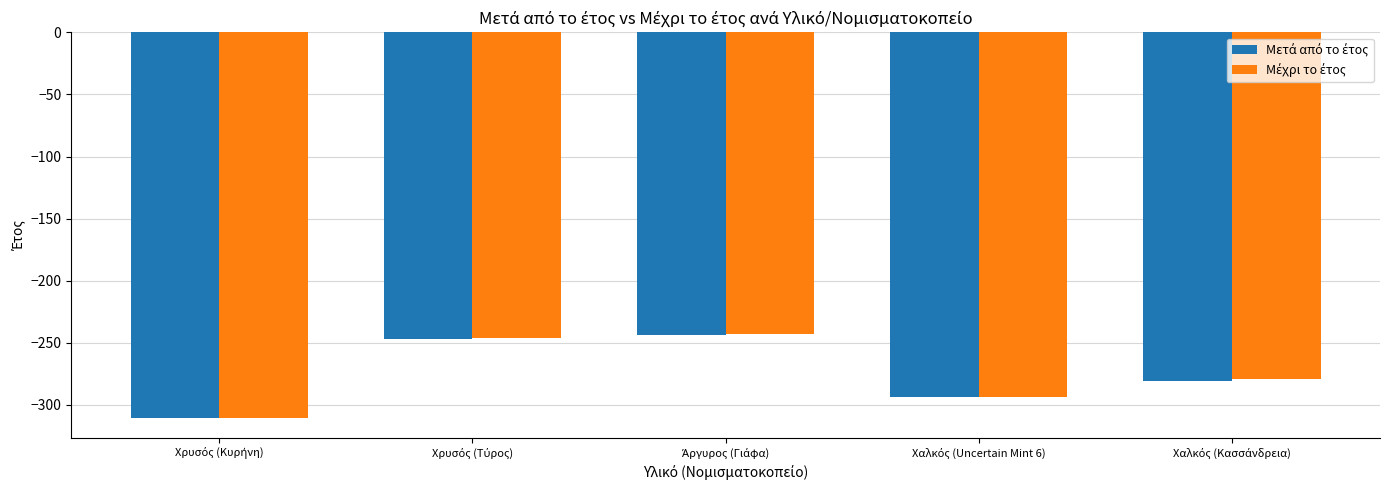

What is the label of the 2nd bar from the right?

Χαλκός (Uncertain Mint 6)